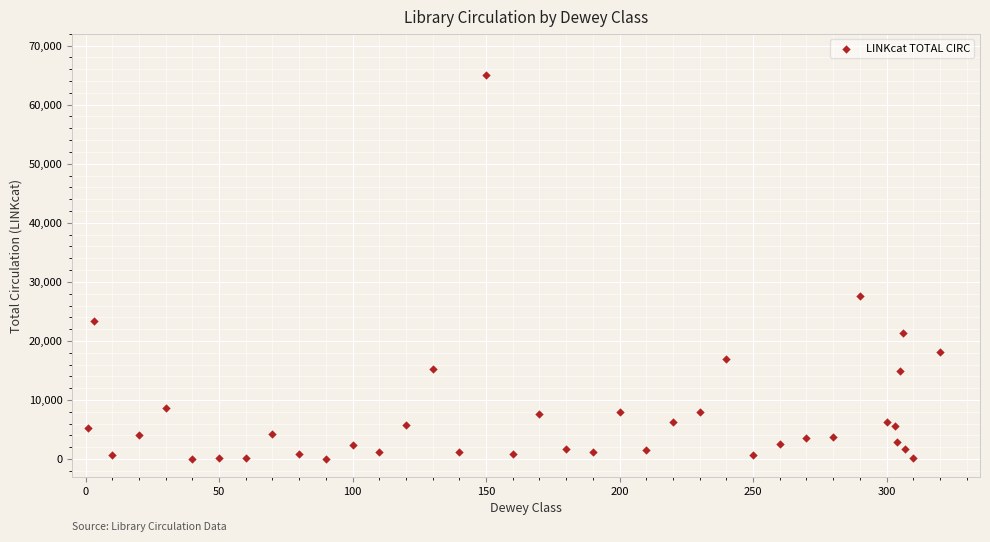

What Y value in the scatter plot is closest to 32499?

27615